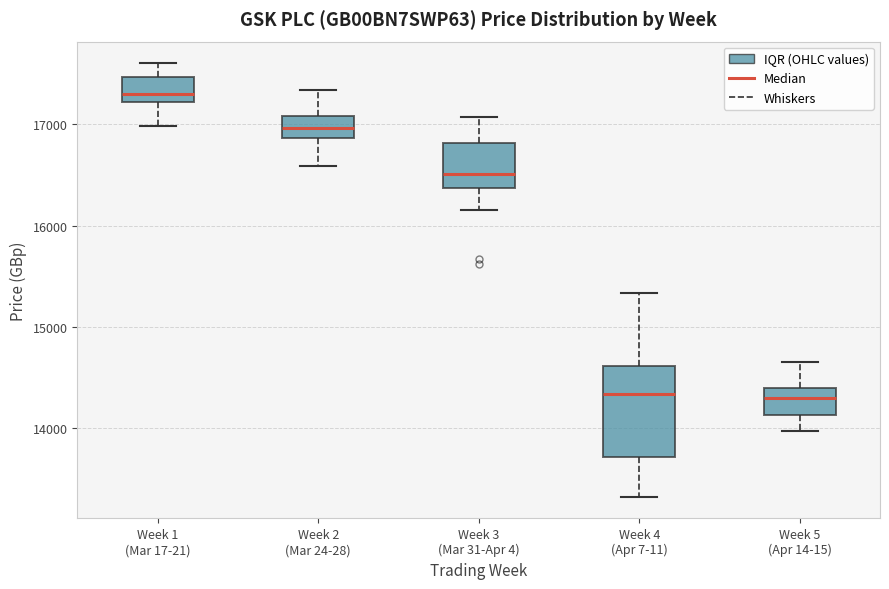

Comparing the boxes themselves (not the whiskers), which one is the tallest?

Week 4 (Apr 7-11)